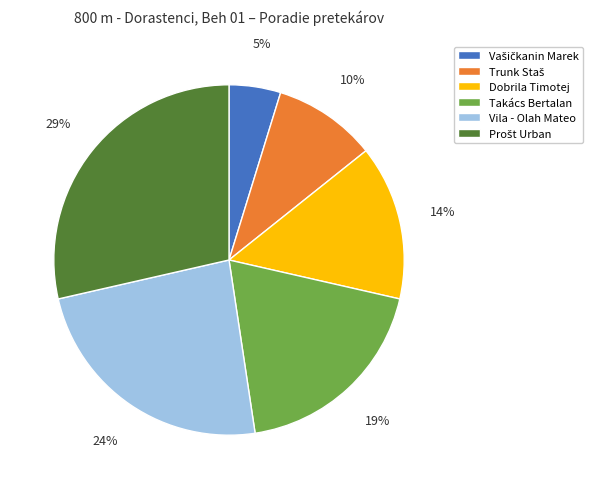

To the nearest percent, what portion does Dobrila Timotej represent?

14%